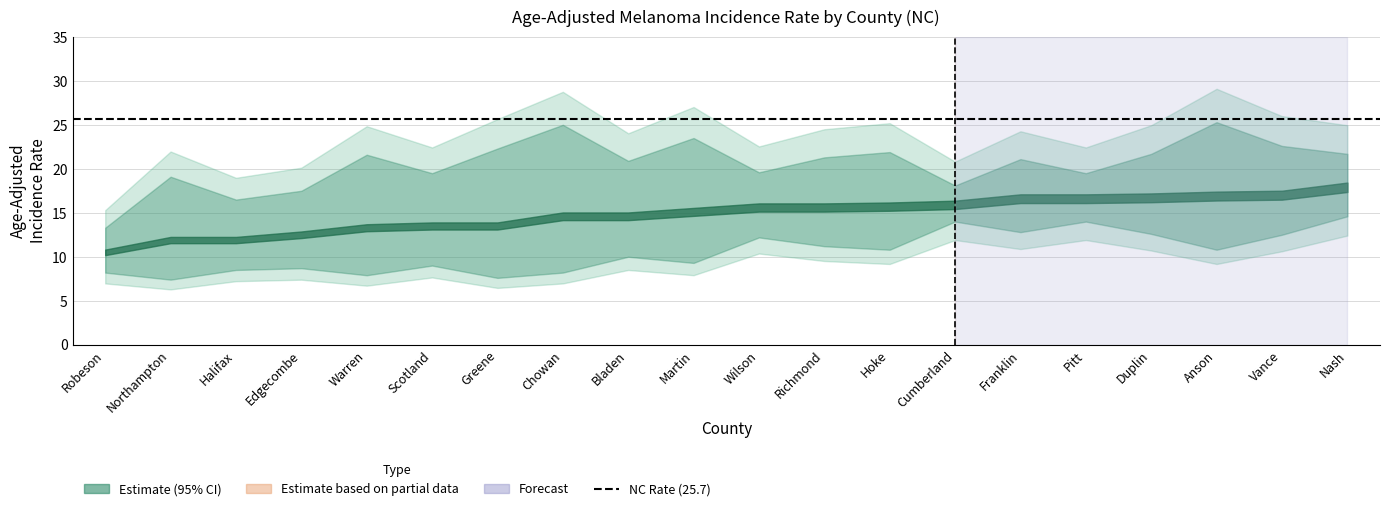

At which label does Age-Adjusted Rate first exceed 15?

Martin